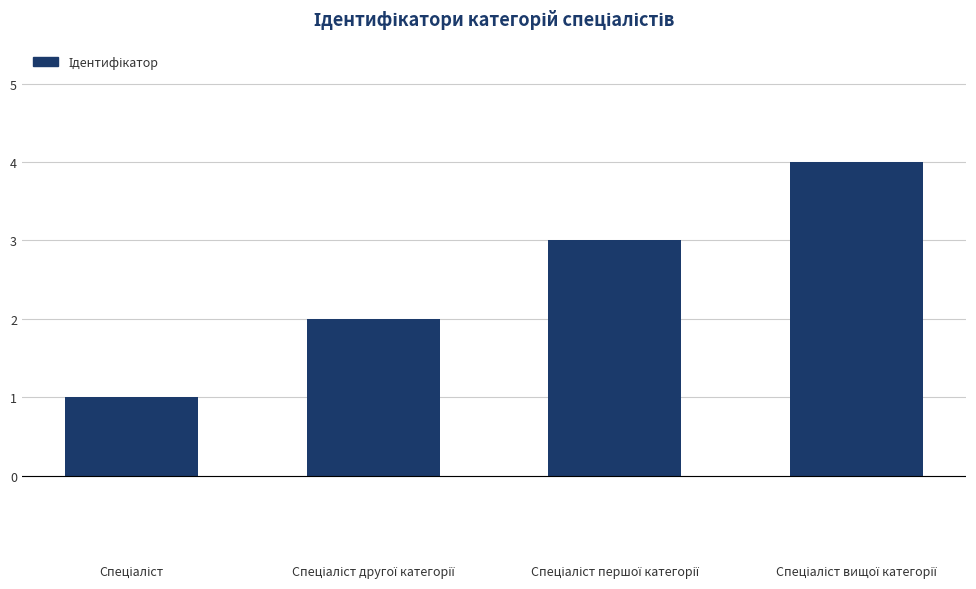

What is the greatest value displayed?

4